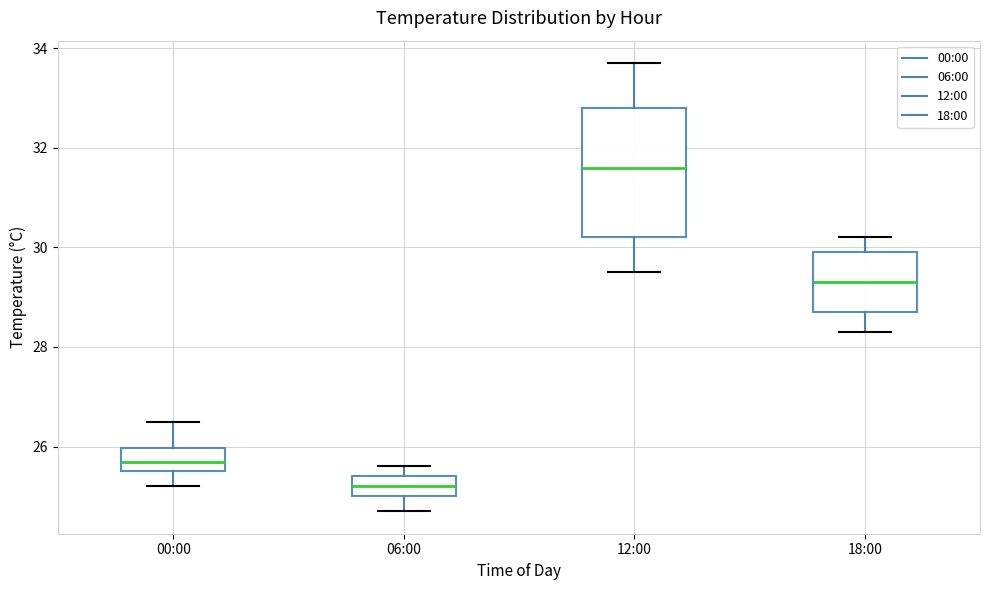

Where is the lower edge of the box for 06:00 on the y-axis? The values are not printed on the chart, so give them approximately, as read against the axis.

25.0